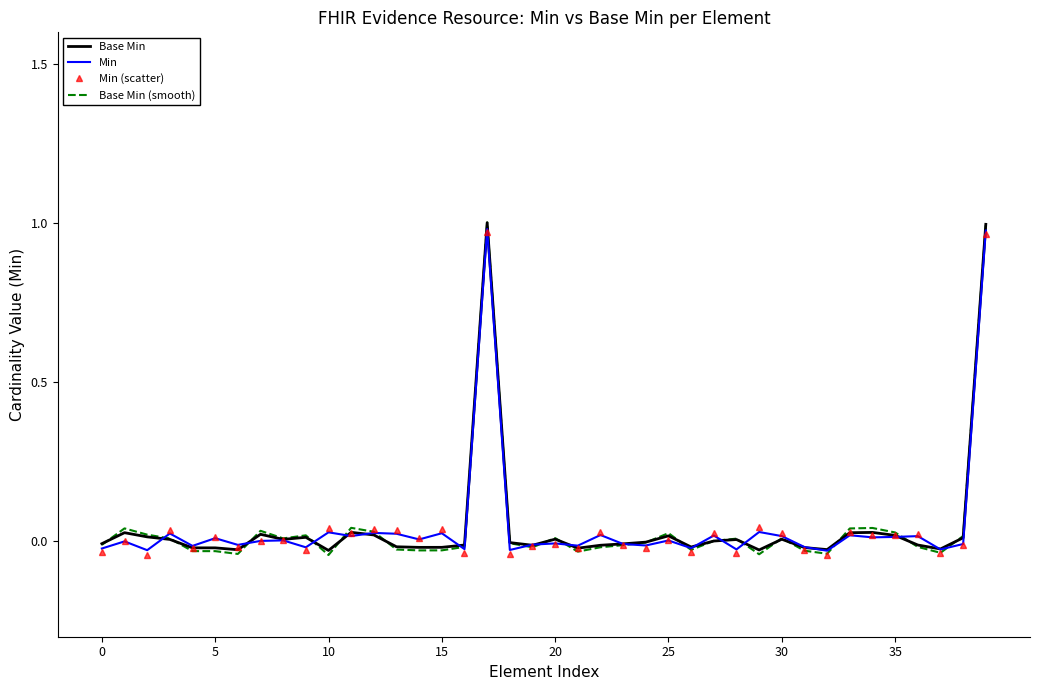

Rank the series by their average value, from lowest to highest.

Base Min (smooth), Base Min, Min (scatter), Min